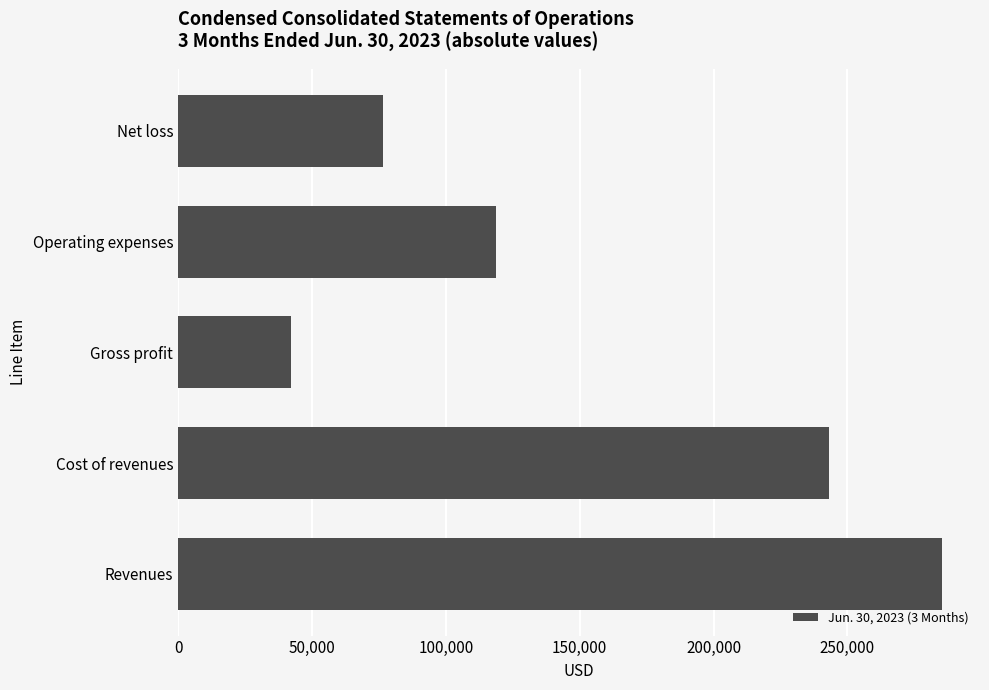

Rank the categories by value from lowest to highest.

Gross profit, Net loss, Operating expenses, Cost of revenues, Revenues